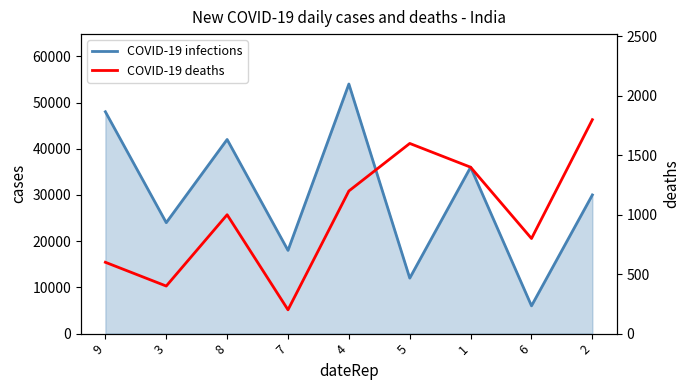

Reading left to right, list all the values displayed in this chart.

COVID-19 infections: 48000	24000	42000	18000	54000	12000	36000	6000	30000
COVID-19 deaths: 600	400	1000	200	1200	1600	1400	800	1800